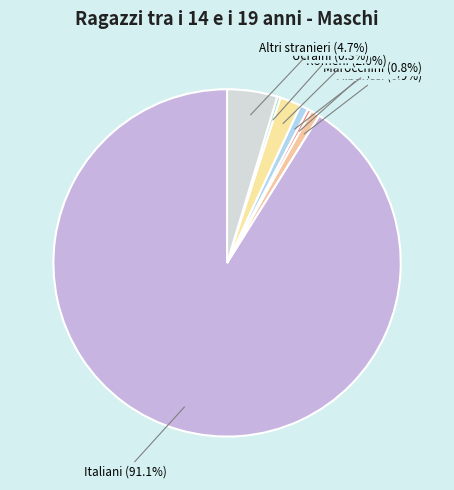

Rank the categories by value from lowest to highest.

Ucraini, Cinesi, Marocchini, Albanesi, Romeni, Altri stranieri, Italiani